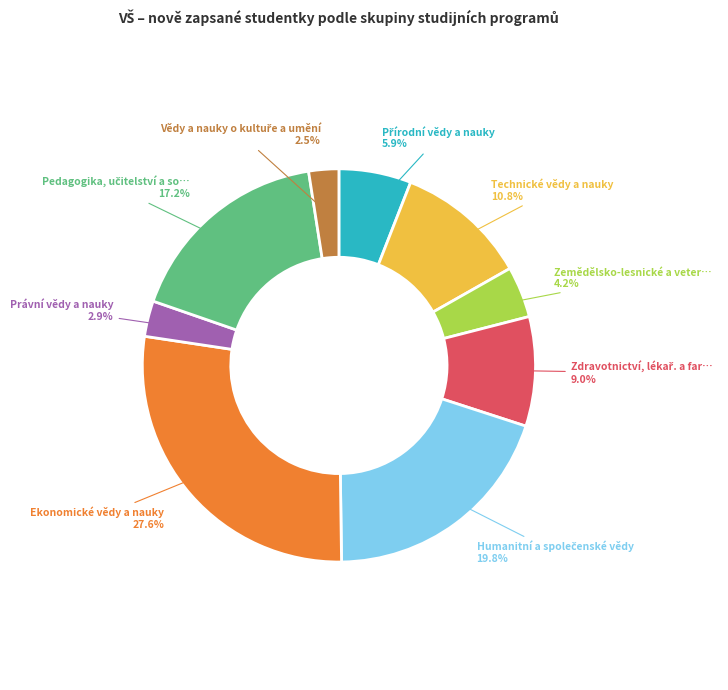

Does any single category account for the majority?

No